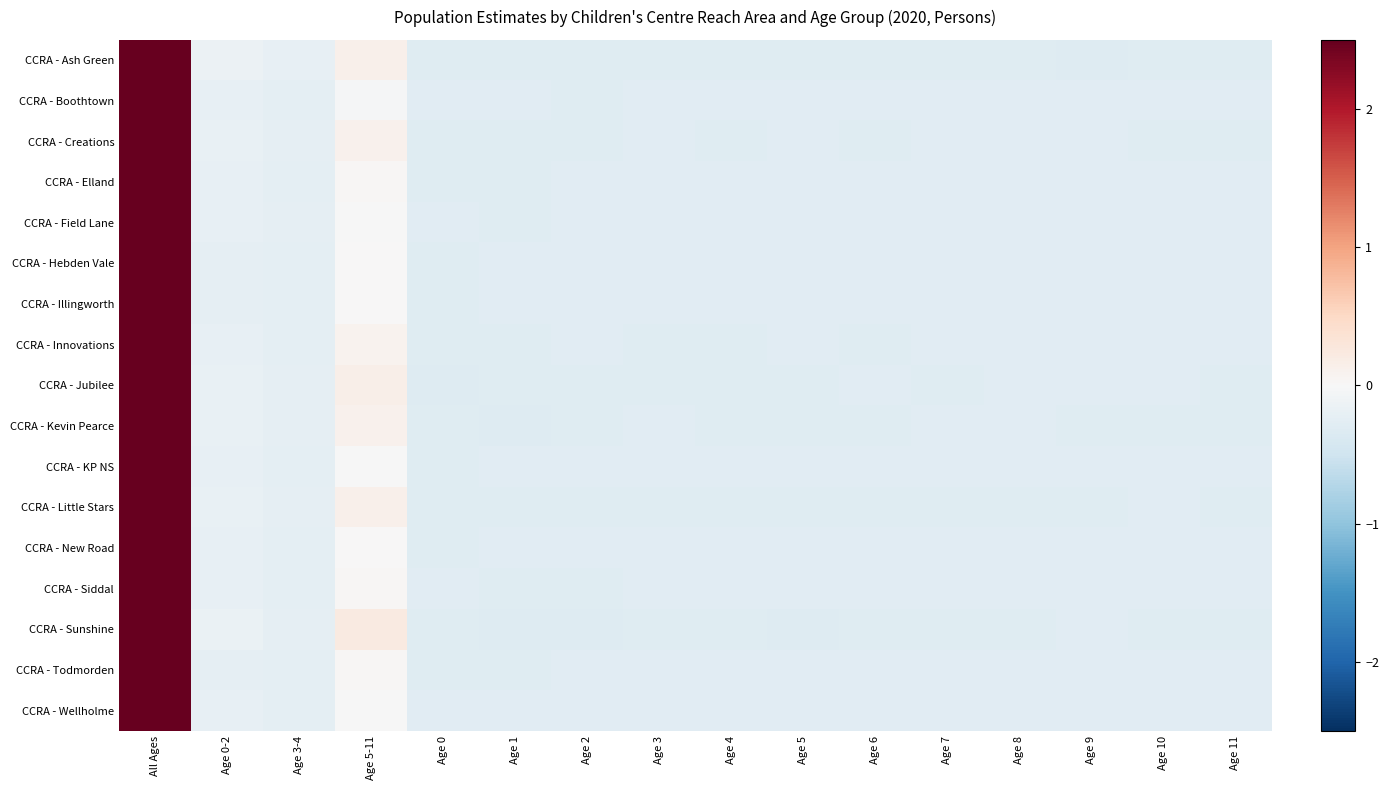

At which category does the chart reach its peak across all series?

All Ages